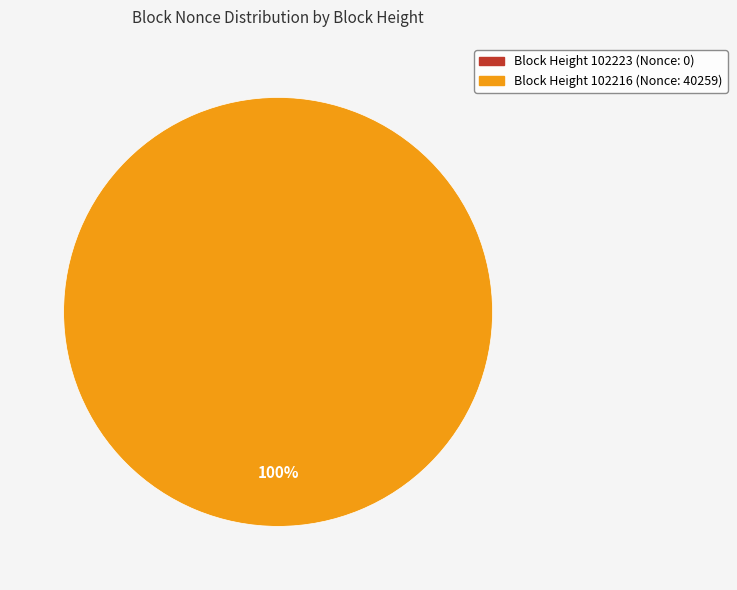

What is the smallest slice in the pie chart?

102223